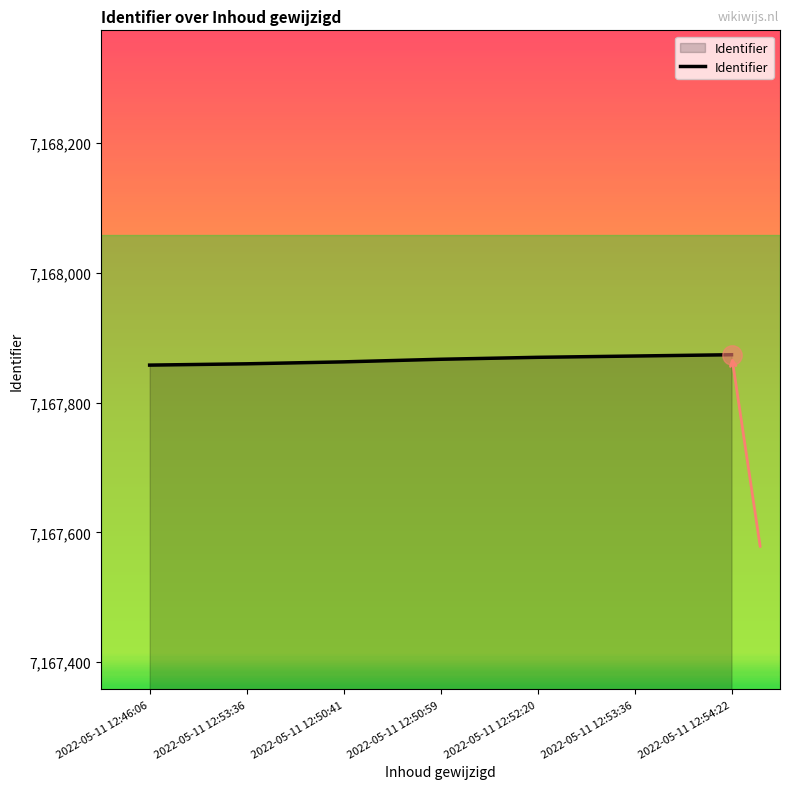

What is the label of the 6th point from the left?

2022-05-11 12:53:36